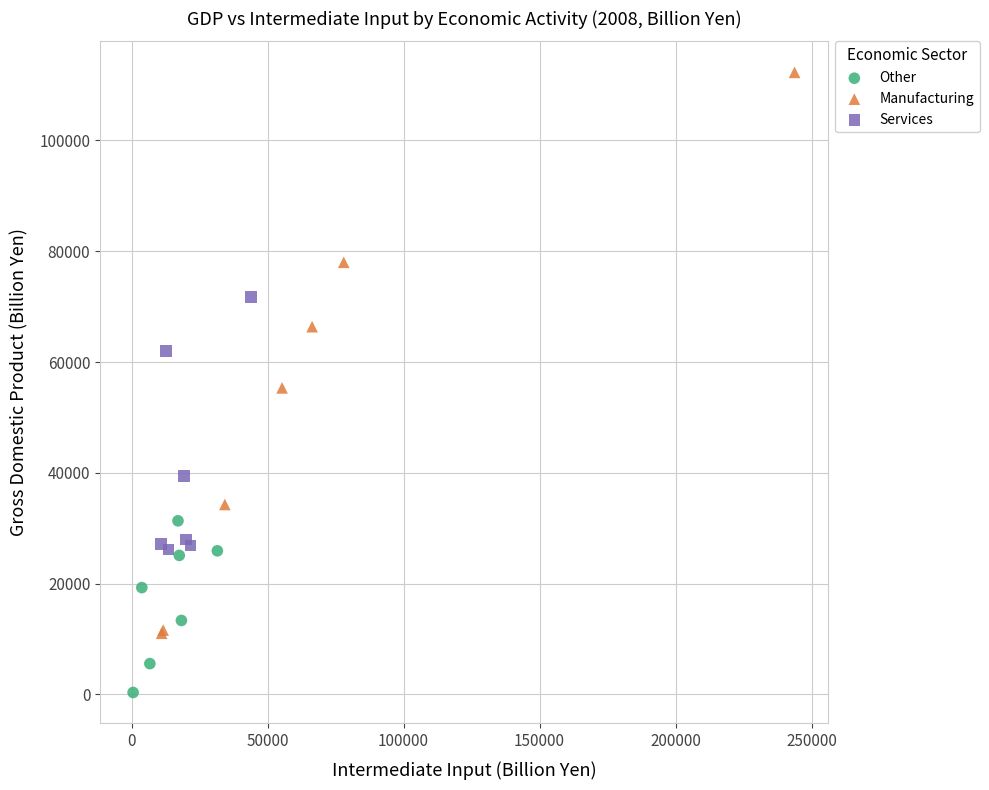

Which series has the largest Y range (max minus min)?

Manufacturing